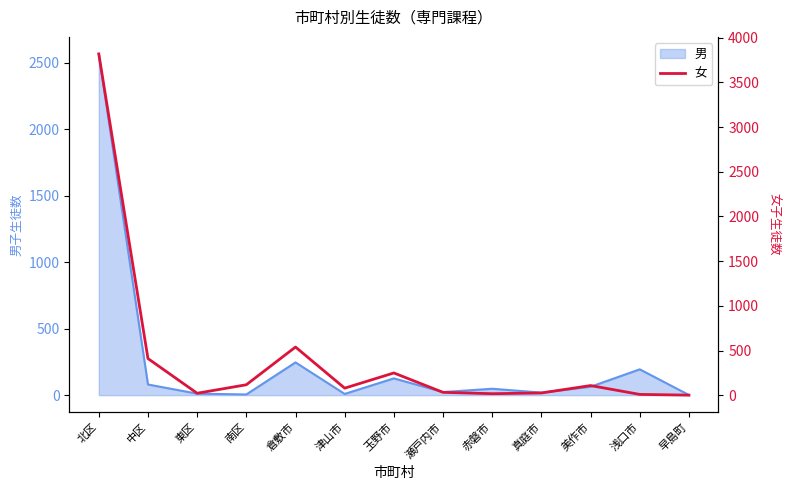

What is the maximum value for 男?

2566